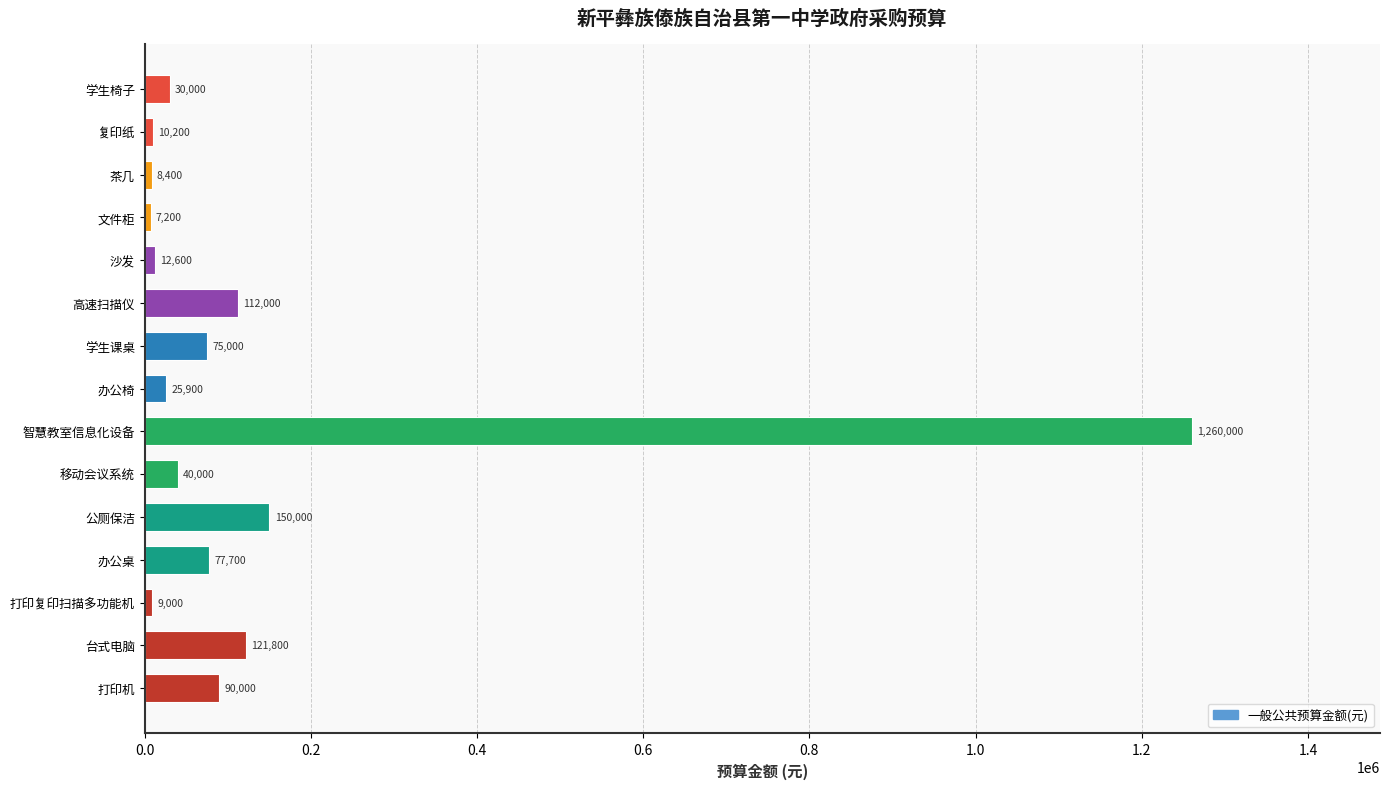

True or false: the data shows 21814 at 打印机.

False